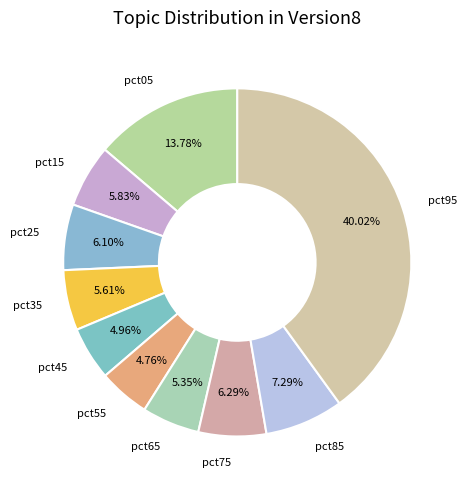

The pct25 slice represents 1% of the pie. True or false?

False